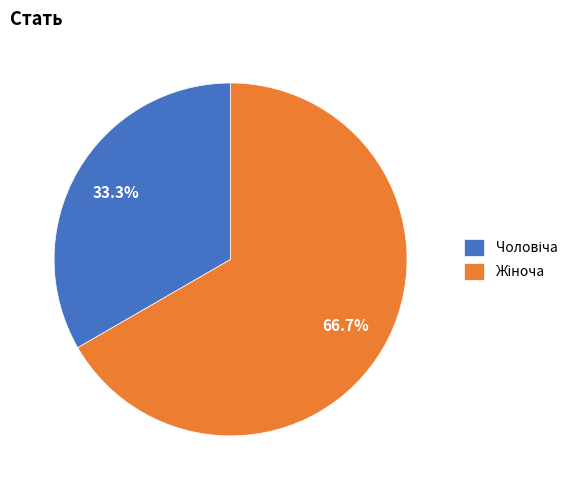

Does any single category account for the majority?

Yes